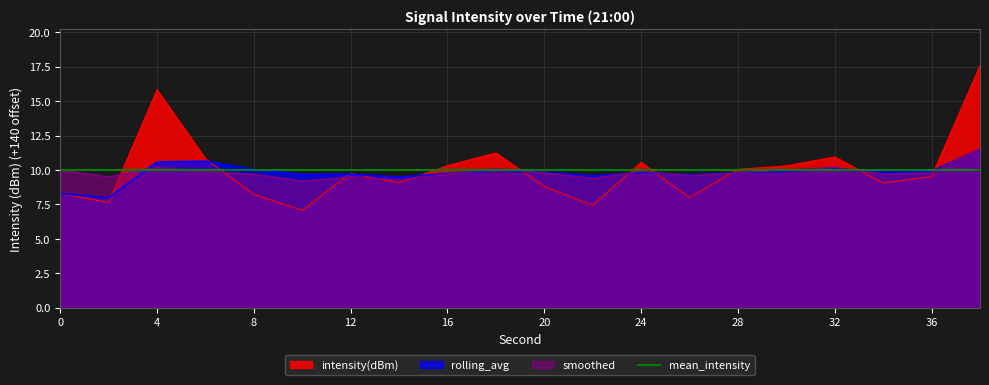

True or false: smoothed and intensity(dBm) intersect in this chart.

True